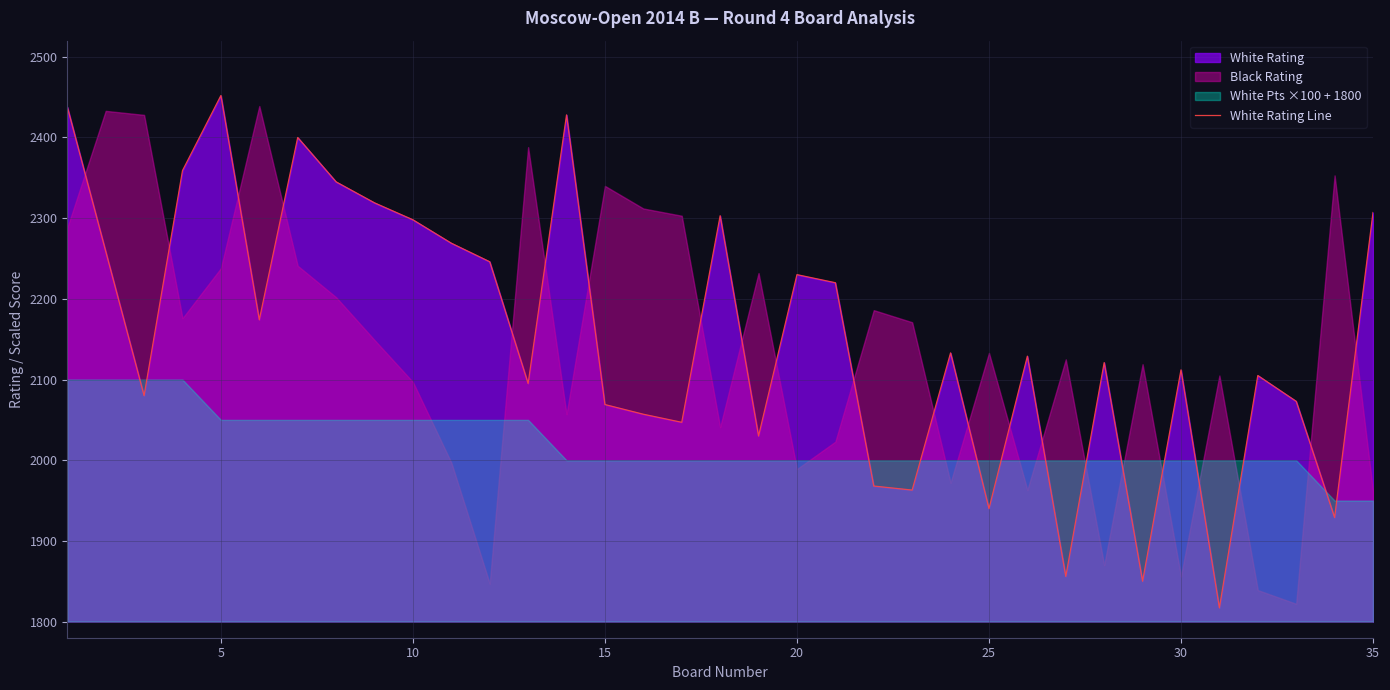

Does the chart have visible grid lines?

Yes